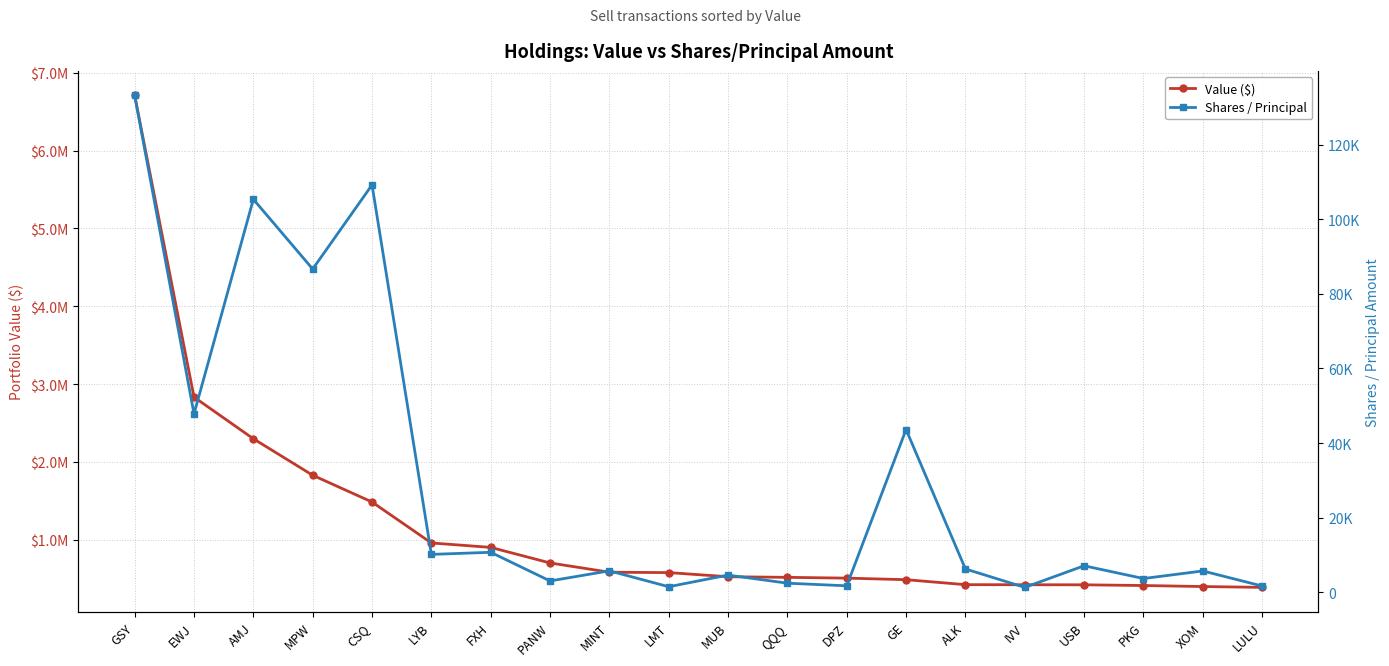

True or false: Value ($) and Shares / Principal cross at least once.

False